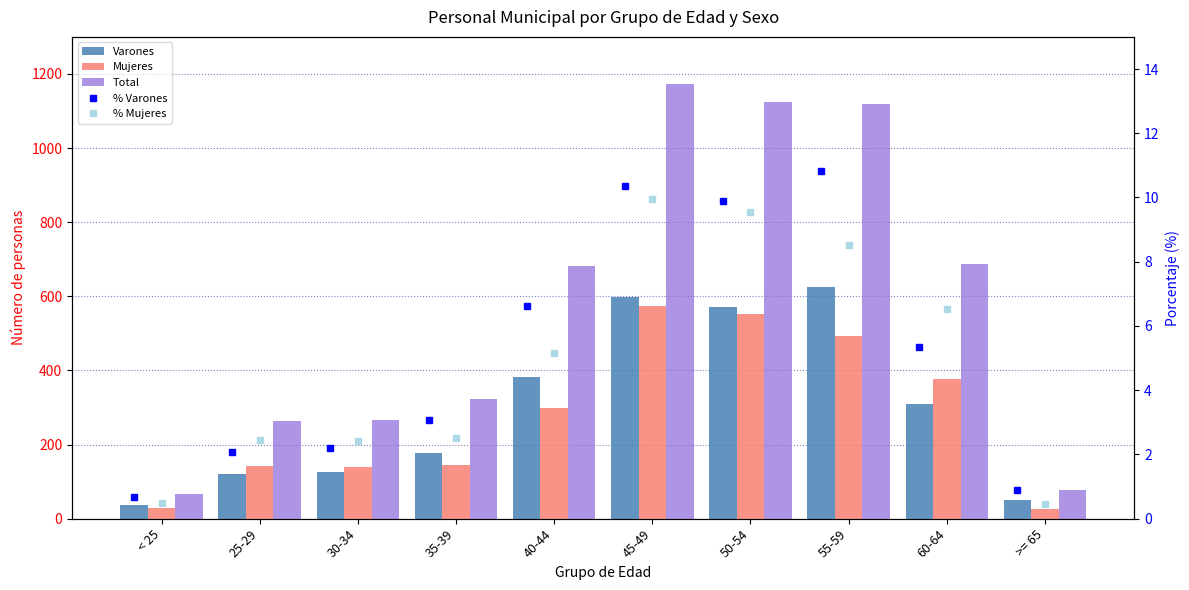

Between < 25 and 55-59, which is larger?

55-59